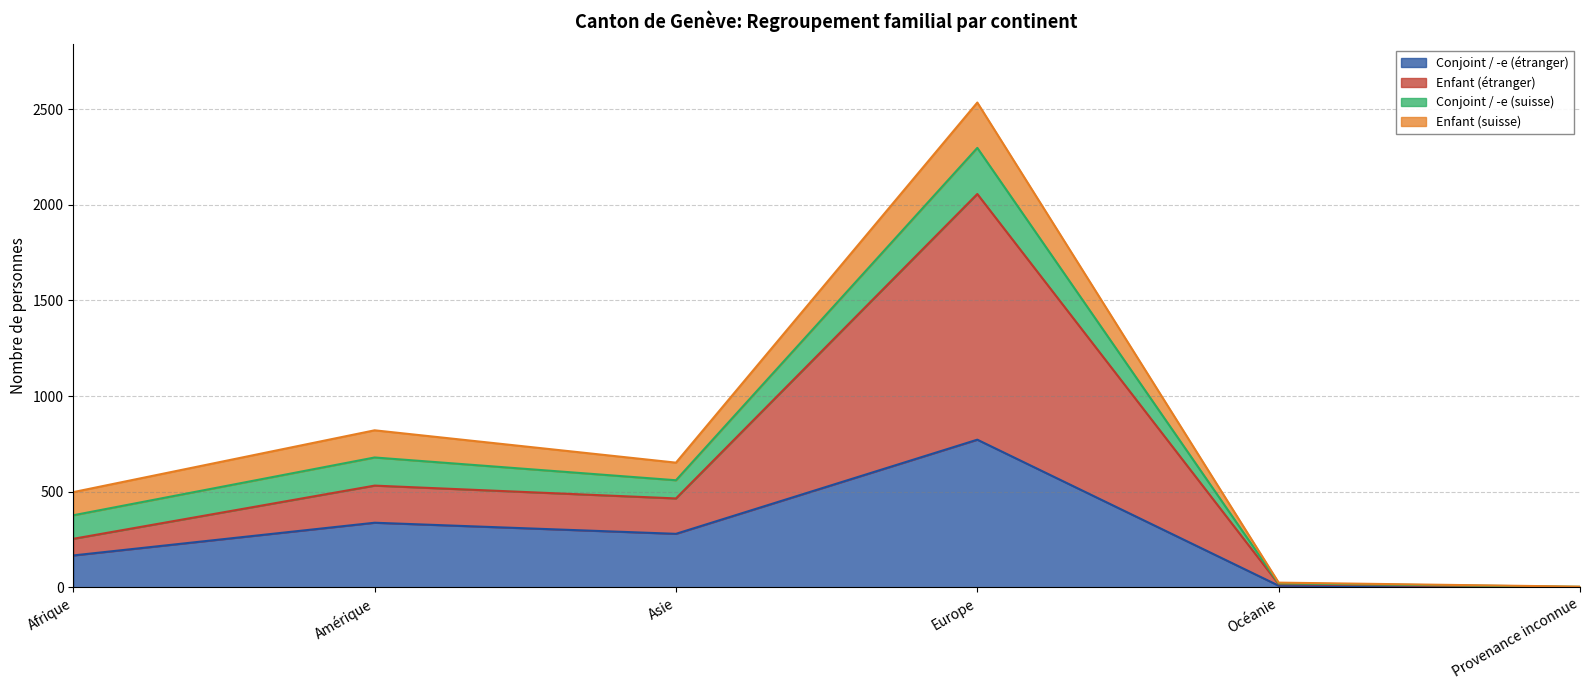

What is the value of the Conjoint / -e (étranger) point at the 2nd from the left?

338